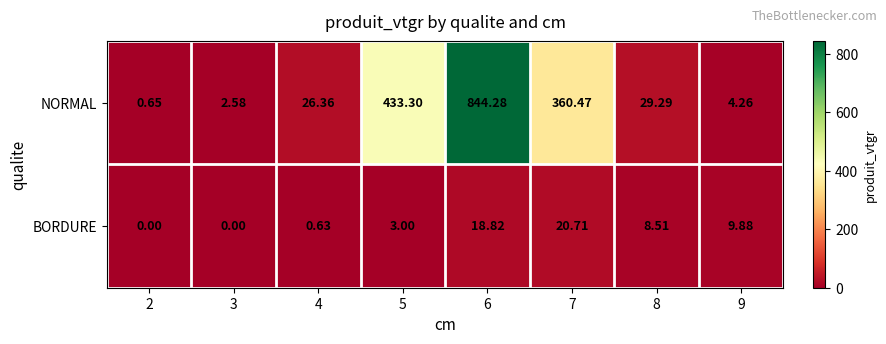

Which series has the largest total across all categories?

NORMAL